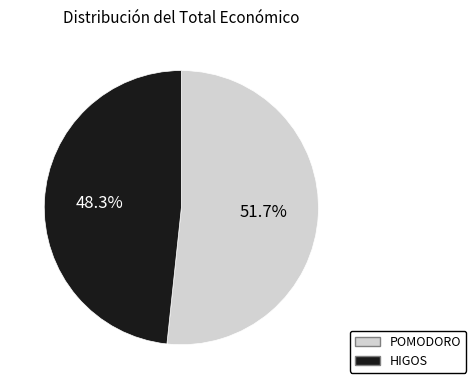

Does POMODORO represent more than half of the total?

Yes